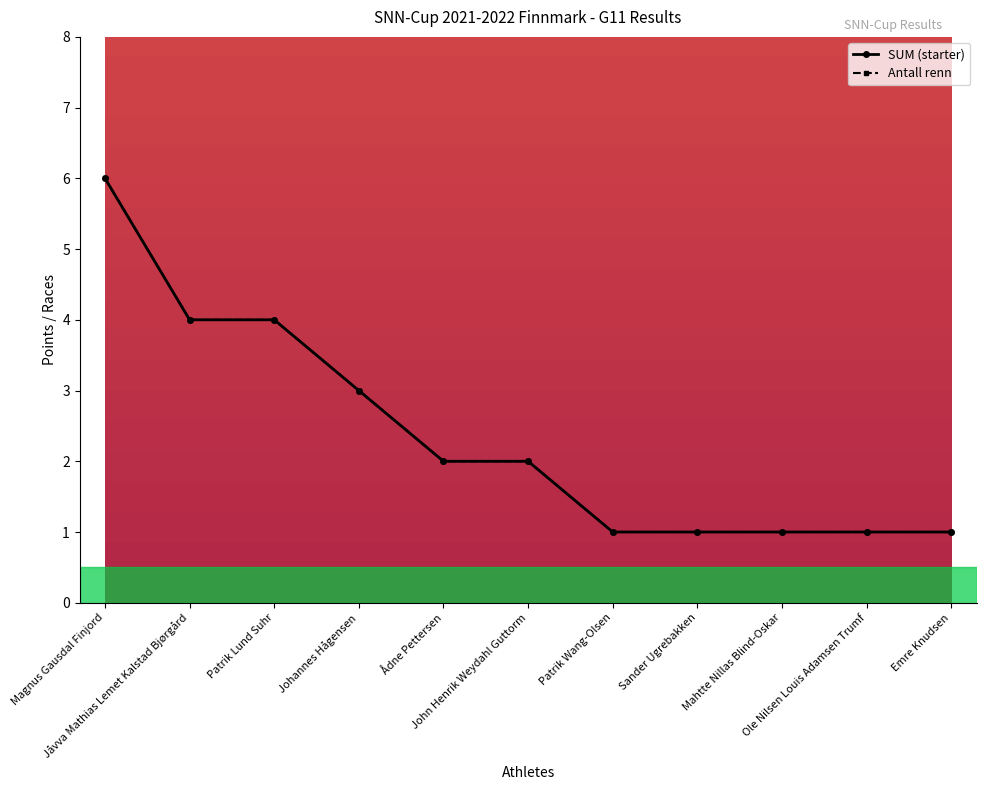

Does the chart display data point markers on the line(s)?

Yes